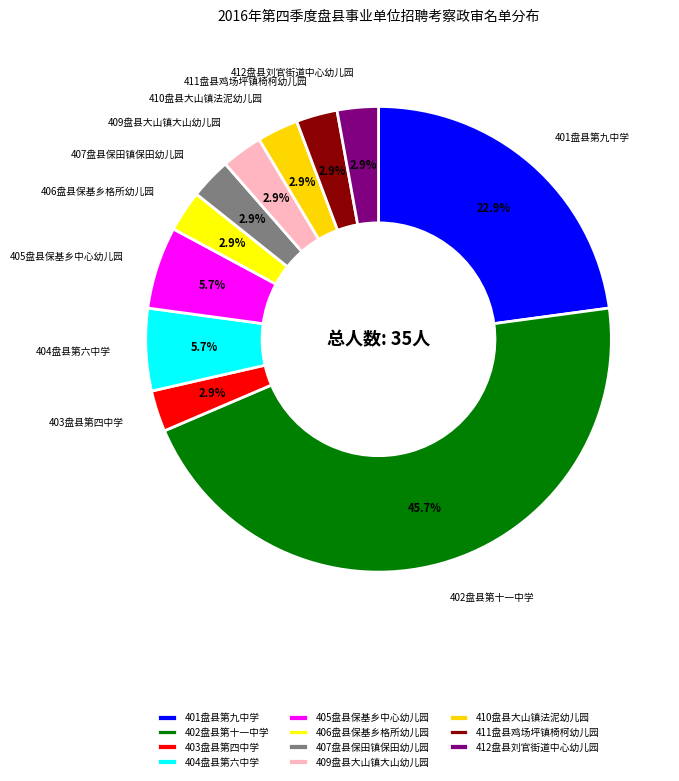

To the nearest percent, what is the difference between the 409盘县大山镇大山幼儿园 and 402盘县第十一中学 slice percentages?

43%